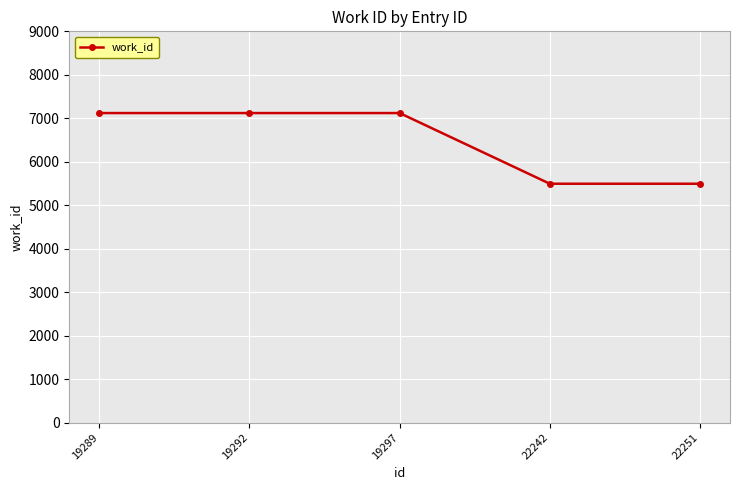

How many values are below 7120?

2